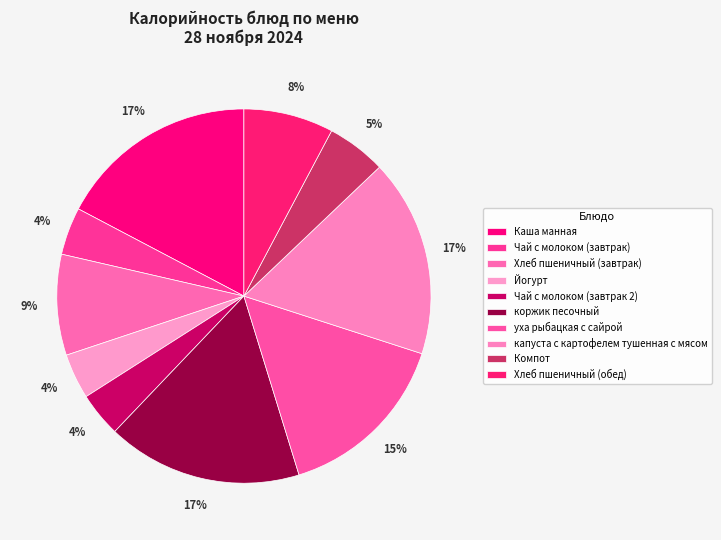

What percentage is the уха рыбацкая с сайрой slice, to the nearest percent?

15%